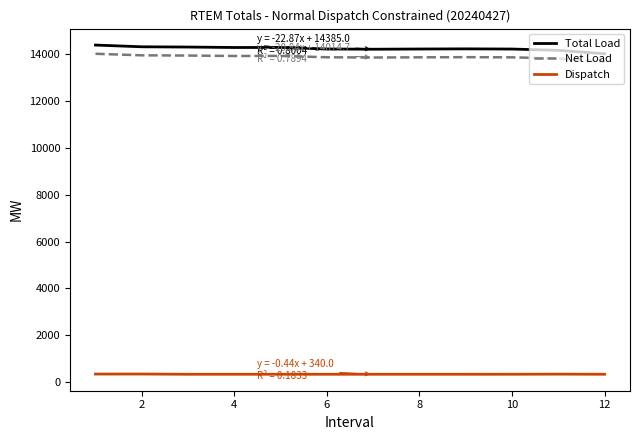

True or false: Total Load and Net Load cross at least once.

False